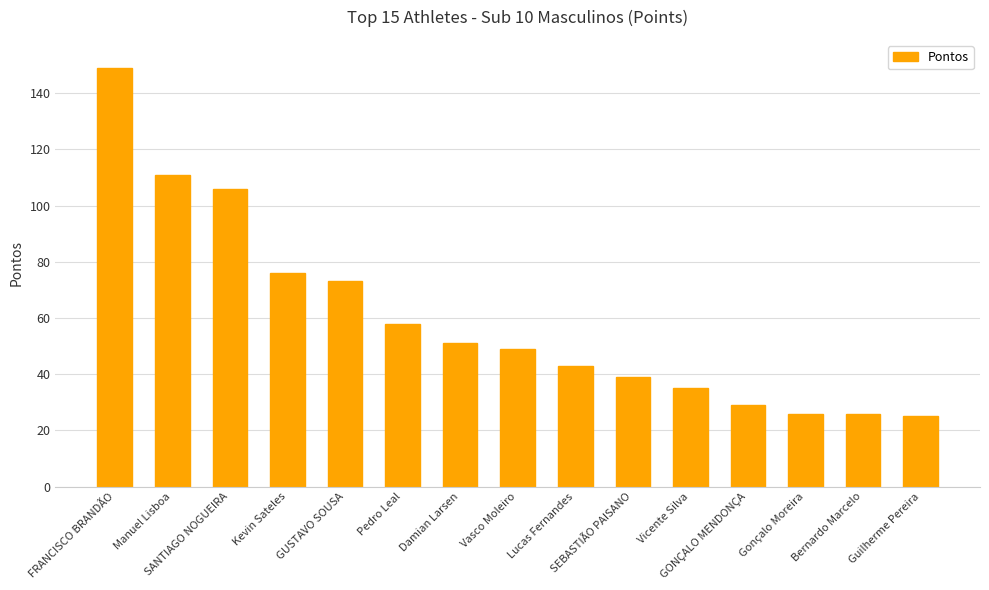

The chart shows a value of 43 at Lucas Fernandes. True or false?

True